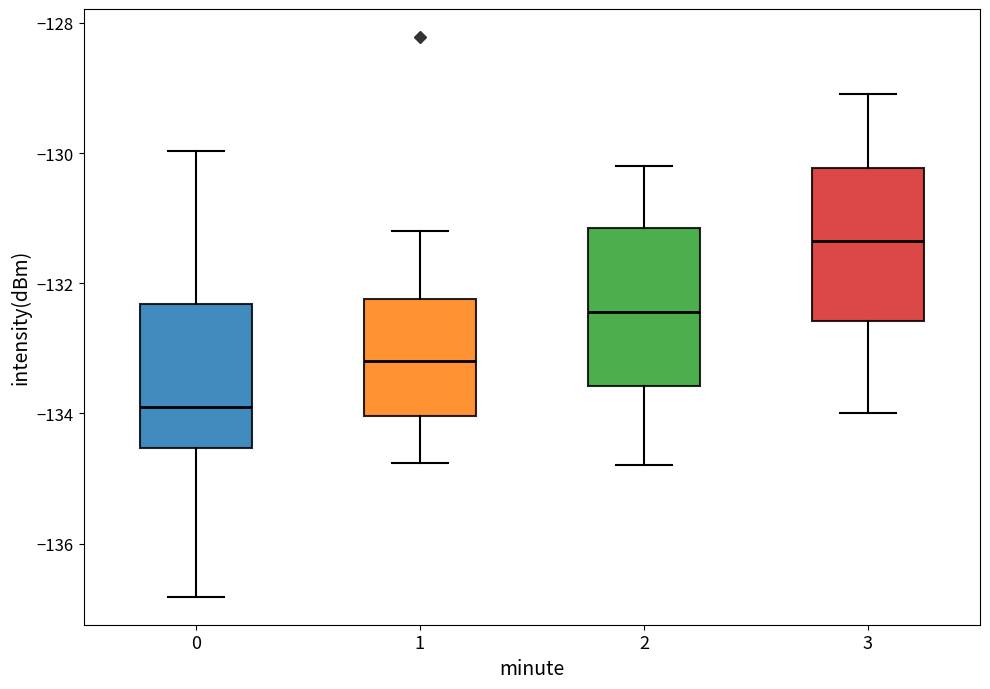

Which box has the highest median line?

3